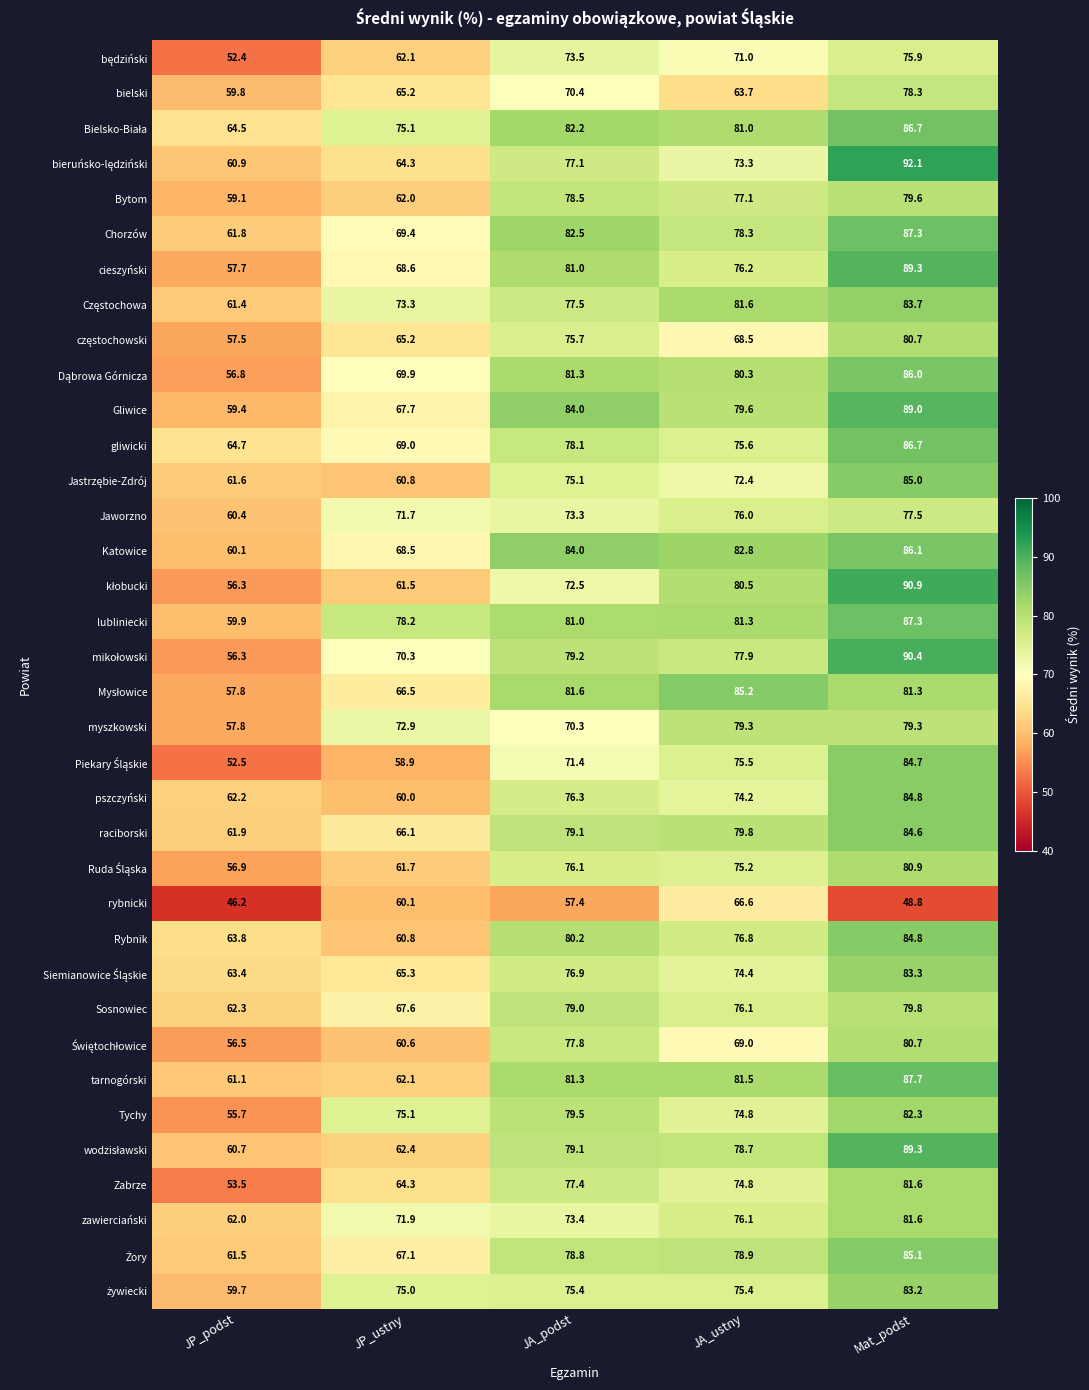

Which category has the highest value across all series?

Mat_podst